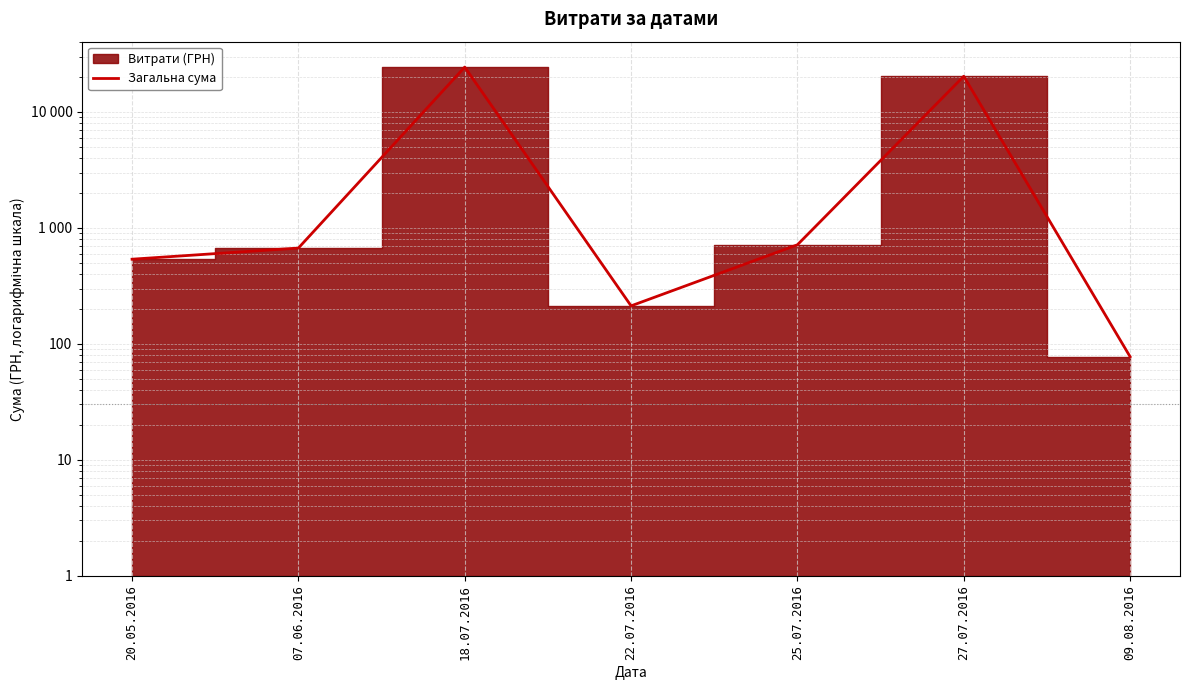

What is the maximum value shown in the chart?

24369.0